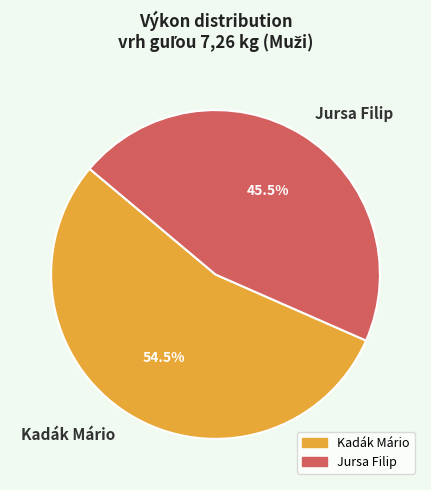

Rank the categories by value from highest to lowest.

Kadák Mário, Jursa Filip